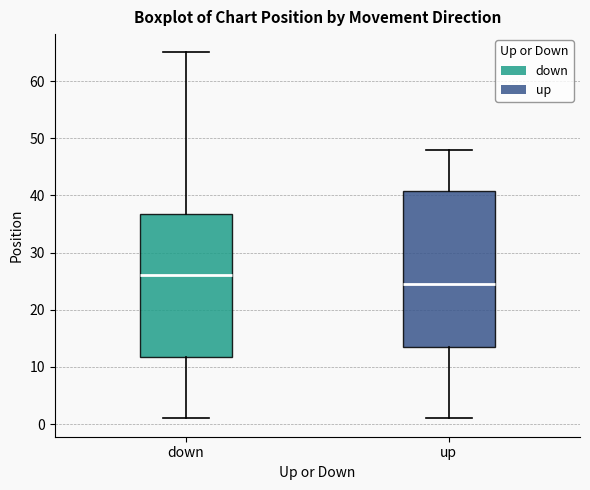

Where does the lower whisker of the box for down end on the y-axis? The values are not printed on the chart, so give them approximately, as read against the axis.

1